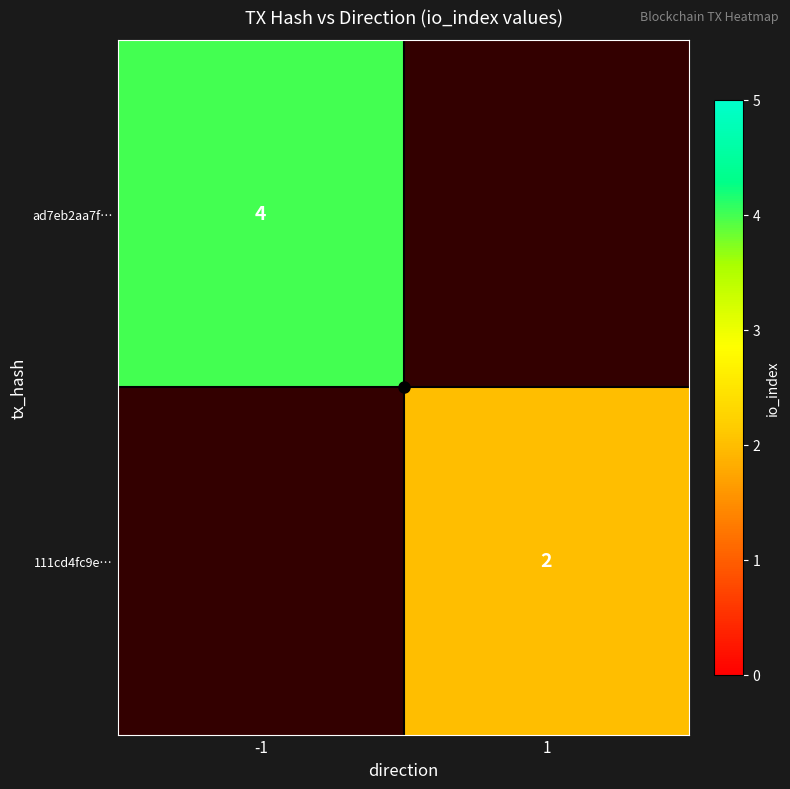

Which label corresponds to the smallest value in the chart?

1